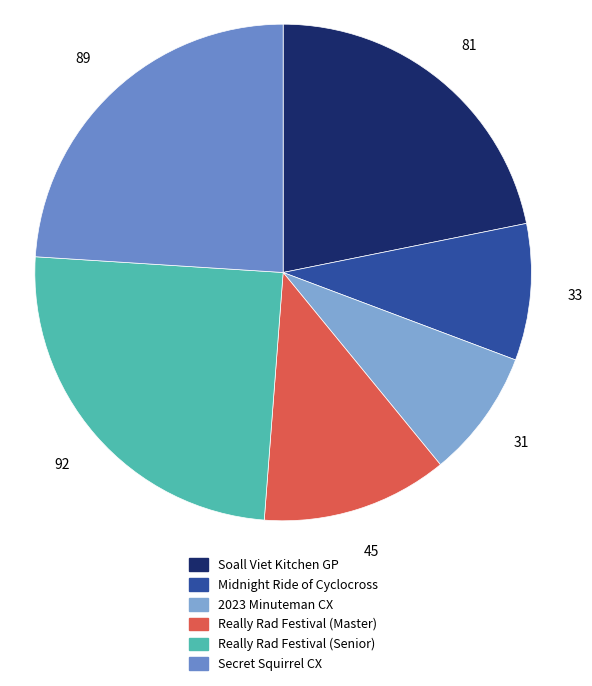

How many slices are in this pie chart?

6